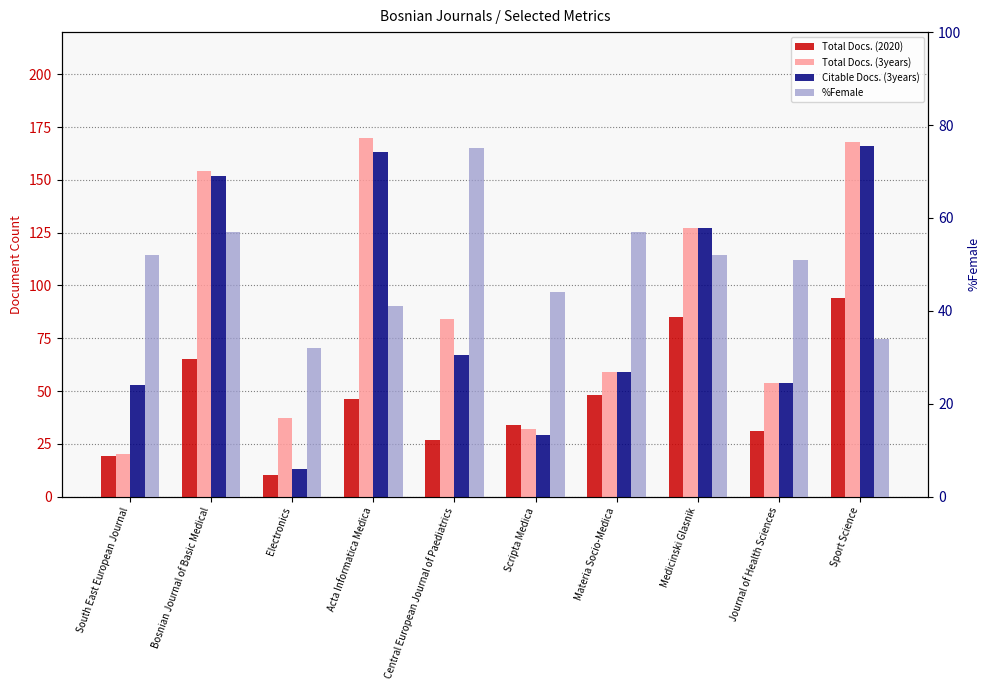

At which category is the sum across all series the highest?

Sport Science